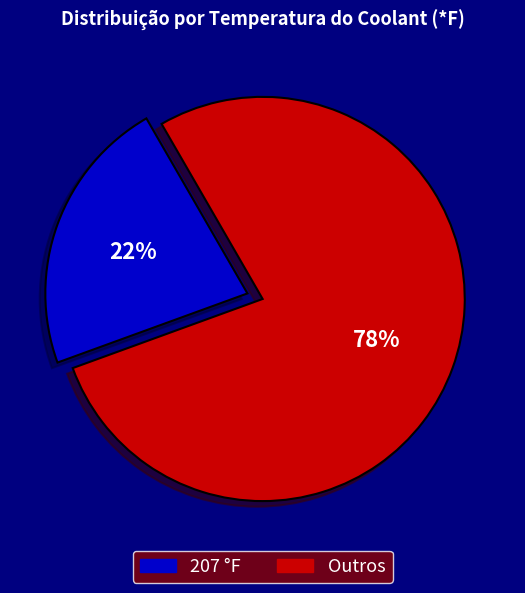

The 207 °F slice represents 68% of the pie. True or false?

False